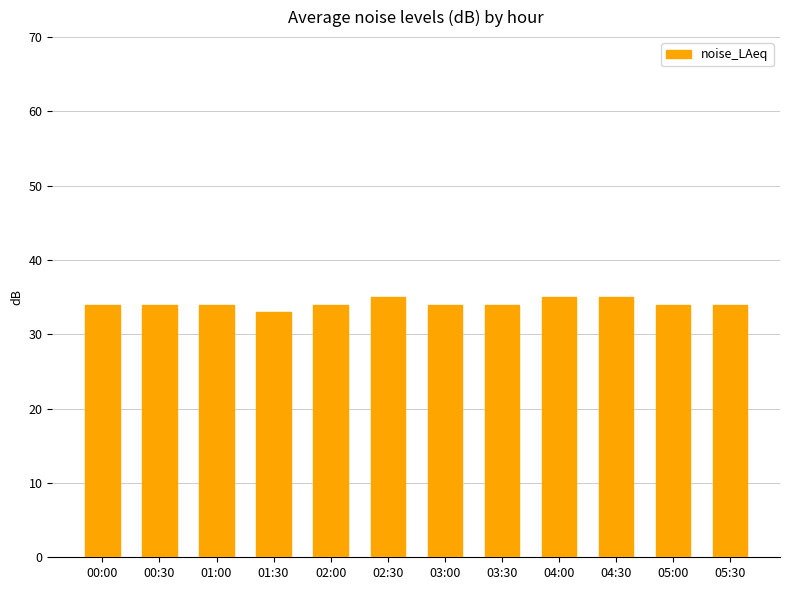

Does the chart contain any negative values?

No